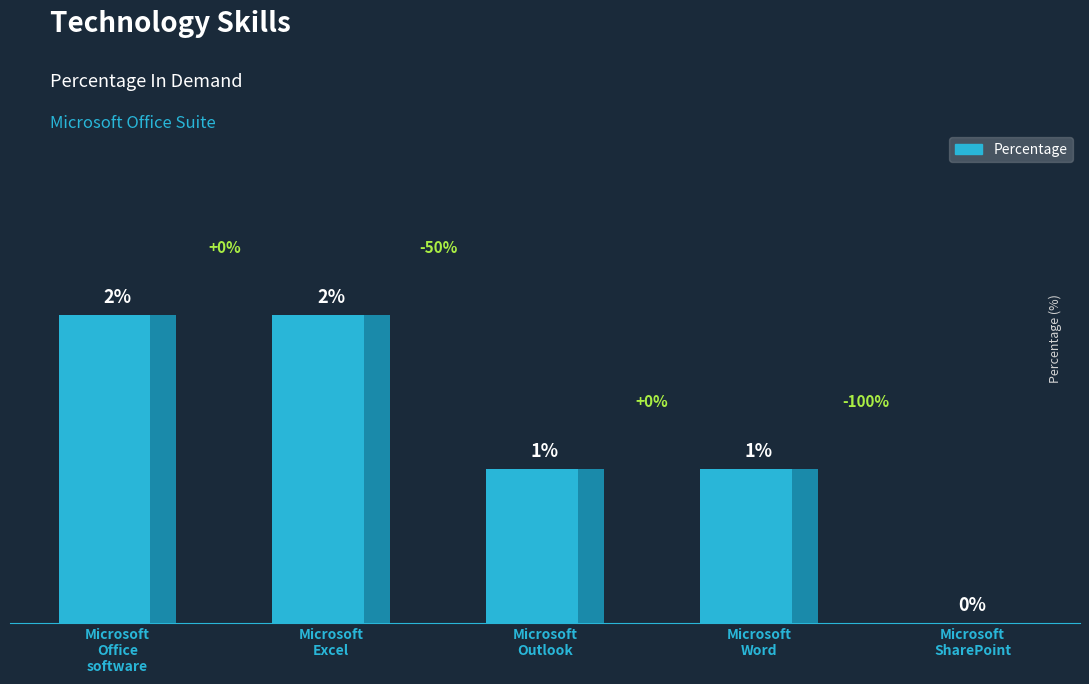

Between Microsoft
Outlook and Microsoft
SharePoint, which is larger?

Microsoft
Outlook